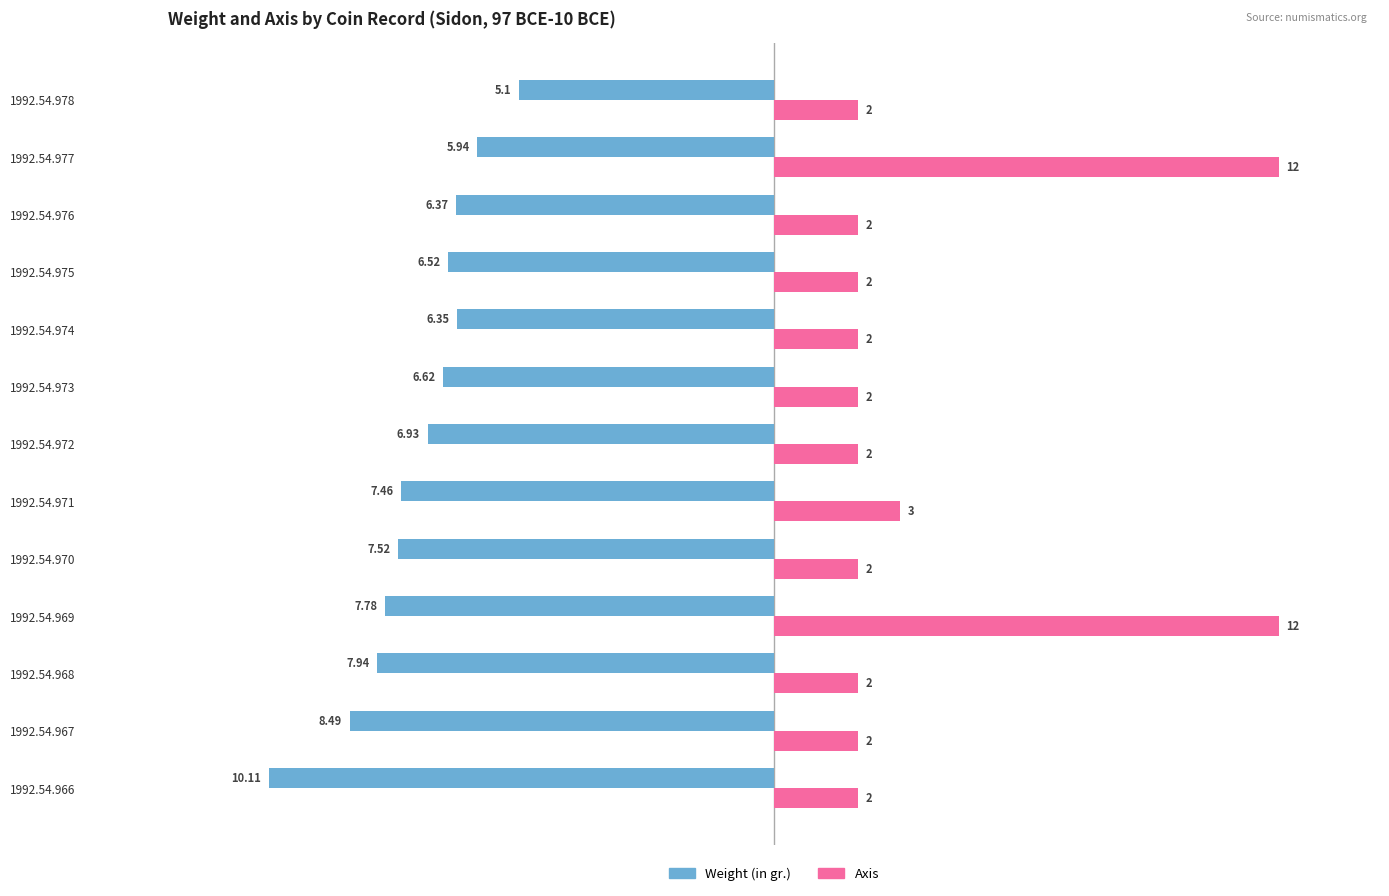

What are all the series names shown in the legend?

Weight (in gr.), Axis